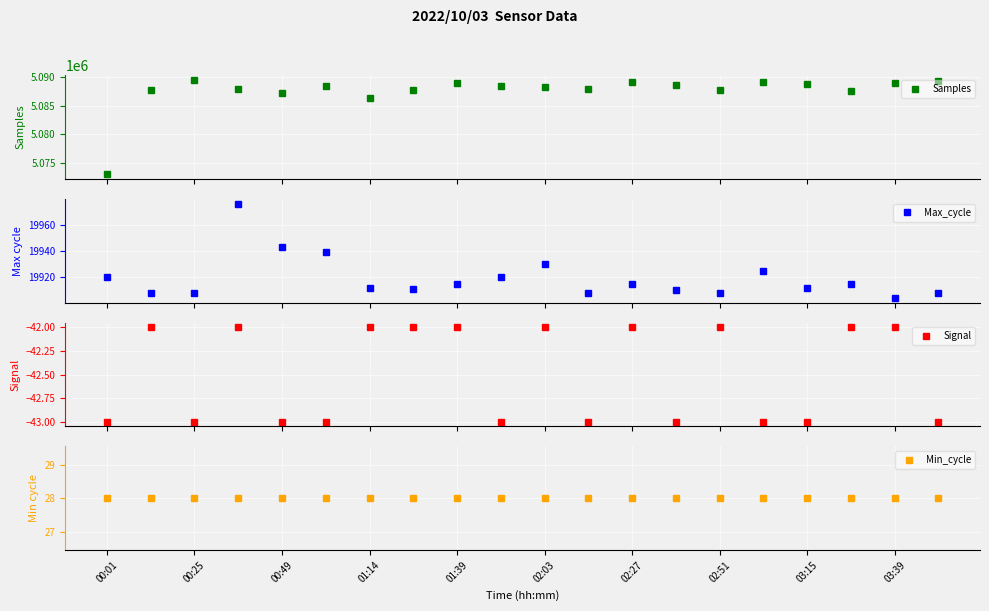

True or false: Samples has more than 2 points higher than both neighbors.

True